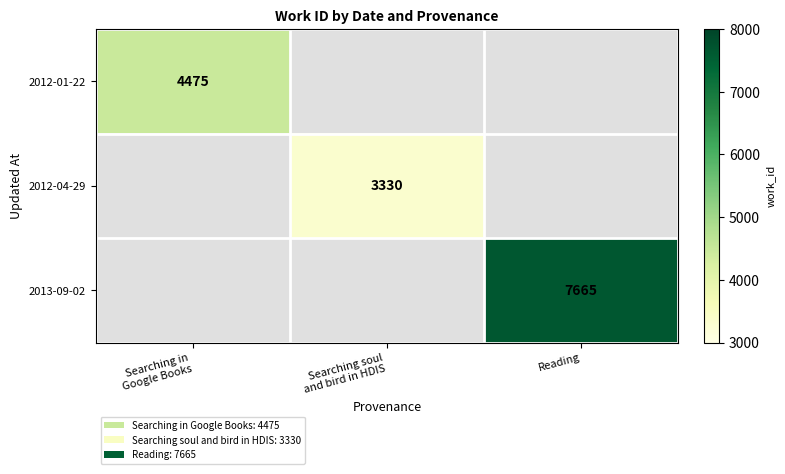

List the labels in order of 2012-01-22 value, largest first.

Searching in Google Books, Searching soul and bird in HDIS, Reading